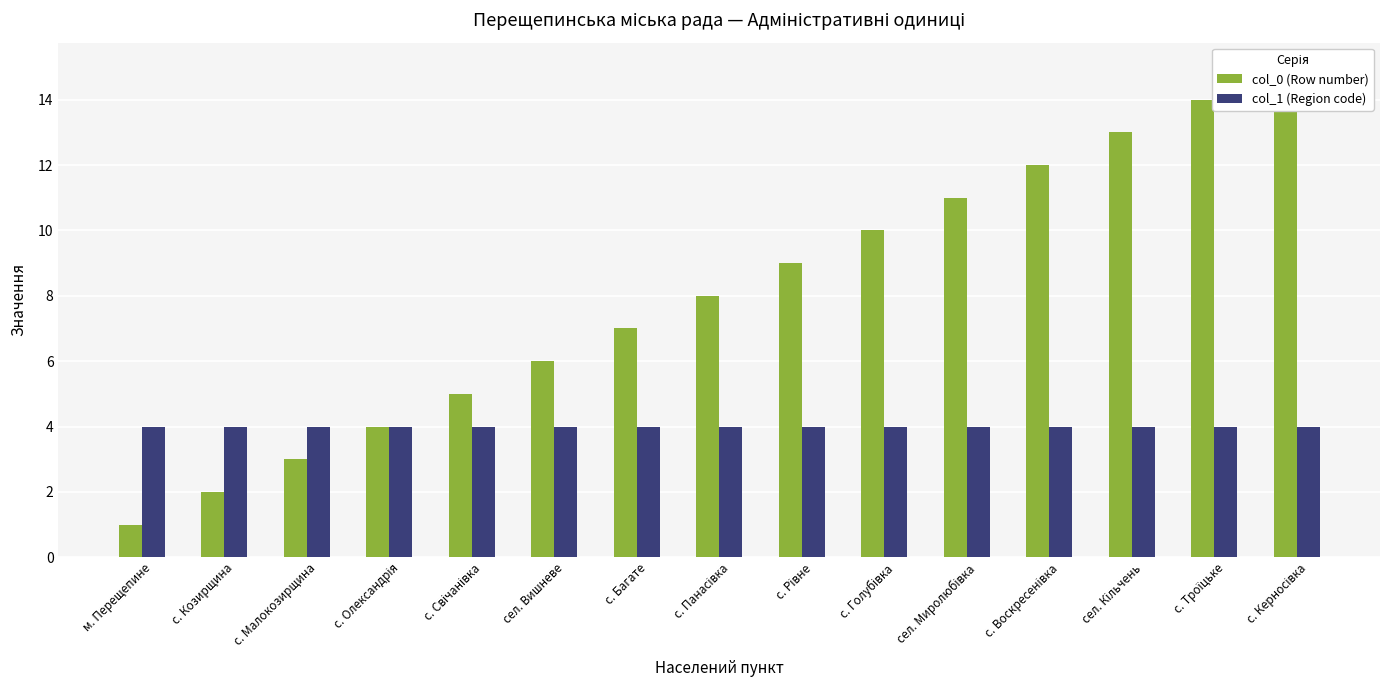

Reading left to right, list all the values displayed in this chart.

col_0 (Row number): 1	2	3	4	5	6	7	8	9	10	11	12	13	14	15
col_1 (Region code): 4	4	4	4	4	4	4	4	4	4	4	4	4	4	4